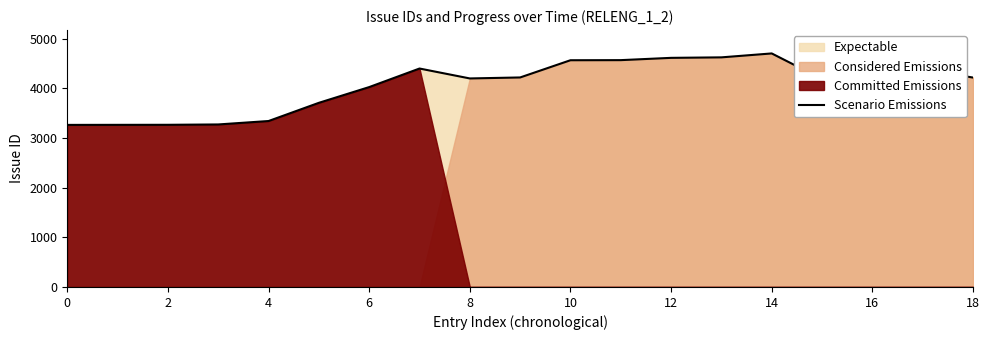

The value of Scenario Emissions at 0 is 4780. True or false?

False